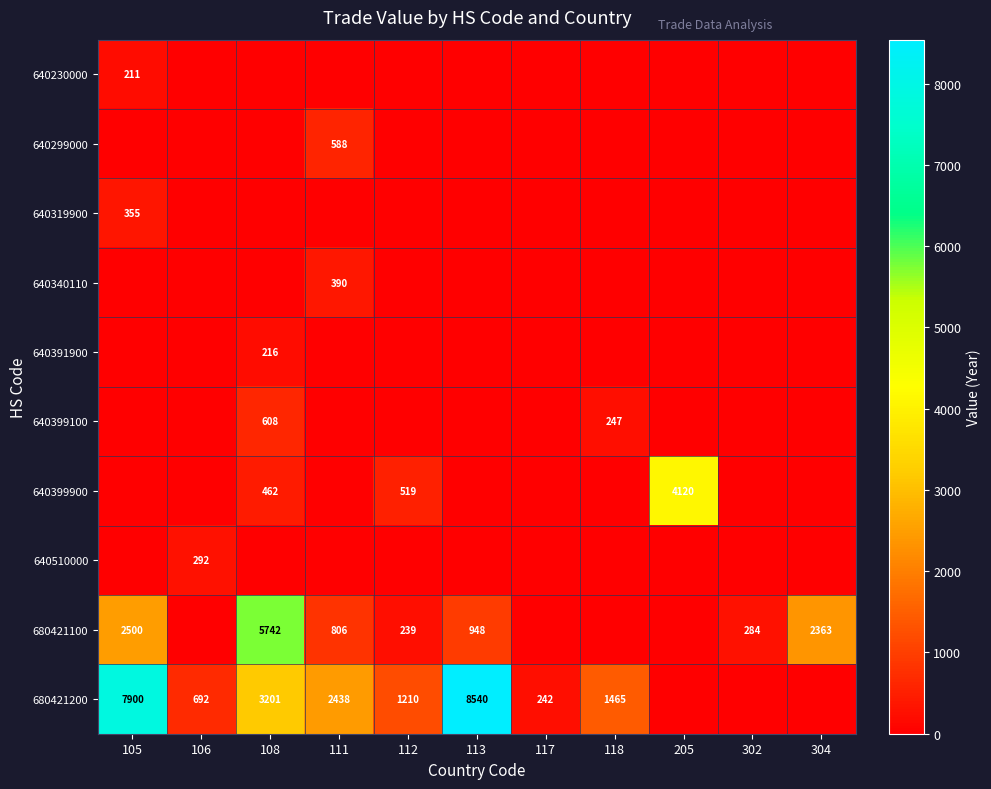

What is the difference between the 680421200 values at 105 and 112?

6690